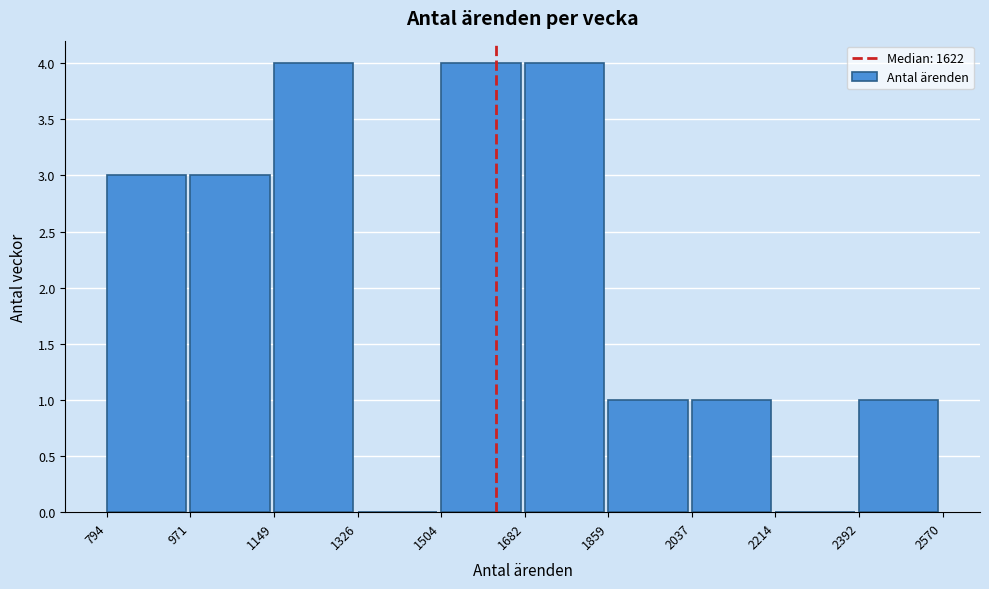

Reading left to right, list every bar in this chart as the range it spans on the x-axis followed by its height. The values are not printed on the chart, so give them approximately, as read against the axis.

794 to 971: 3
971 to 1149: 3
1149 to 1326: 4
1326 to 1504: 0
1504 to 1682: 4
1682 to 1859: 4
1859 to 2037: 1
2037 to 2214: 1
2214 to 2392: 0
2392 to 2570: 1